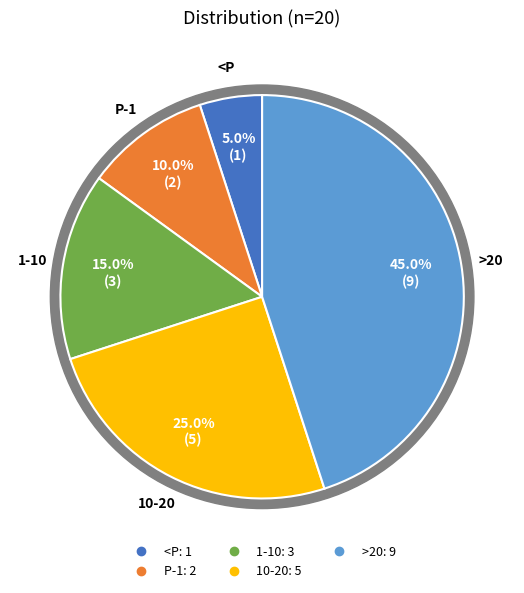

Which has a higher value, P-1 or <P?

P-1